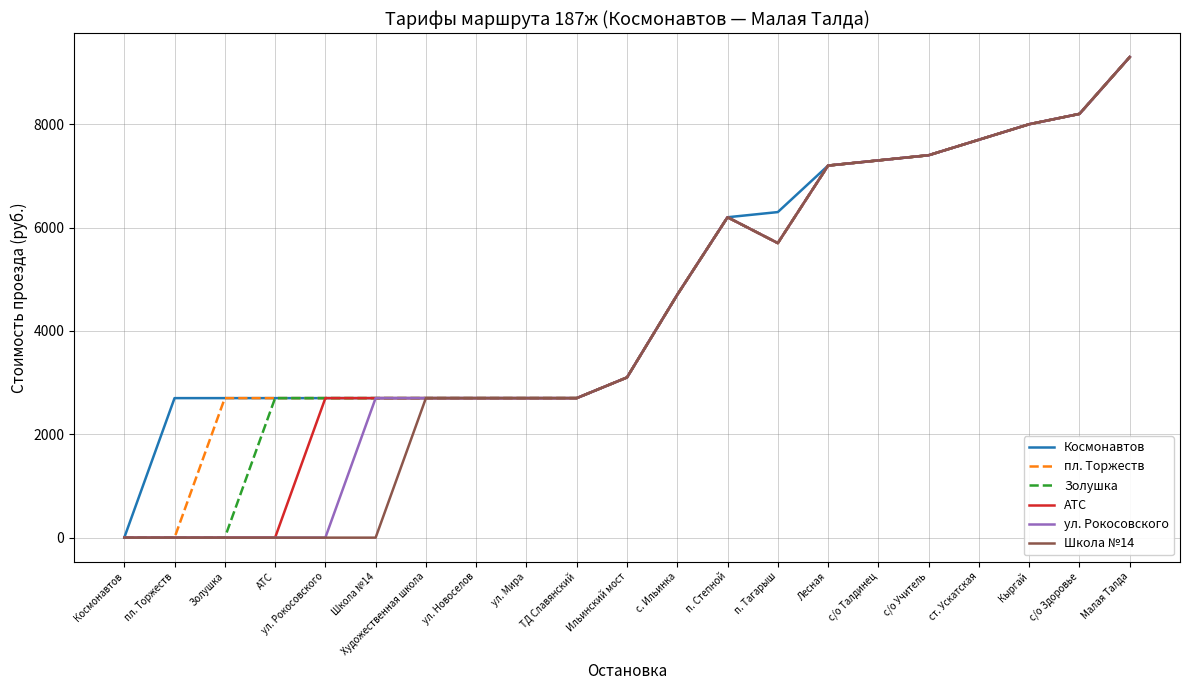

What is the average value of the пл. Торжеств series?

4590